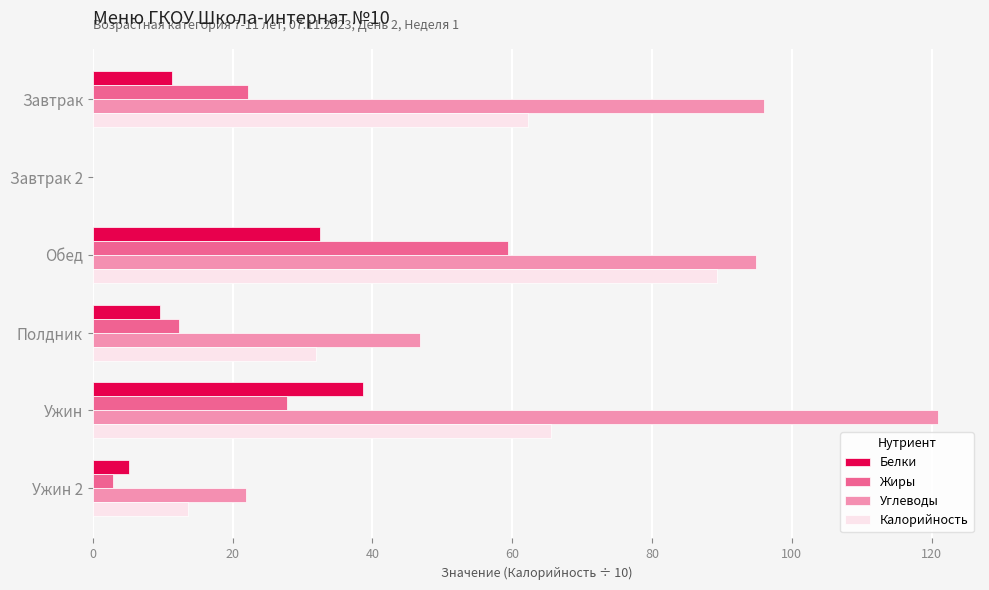

Which series changed the most between Завтрак 2 and Полдник?

Углеводы